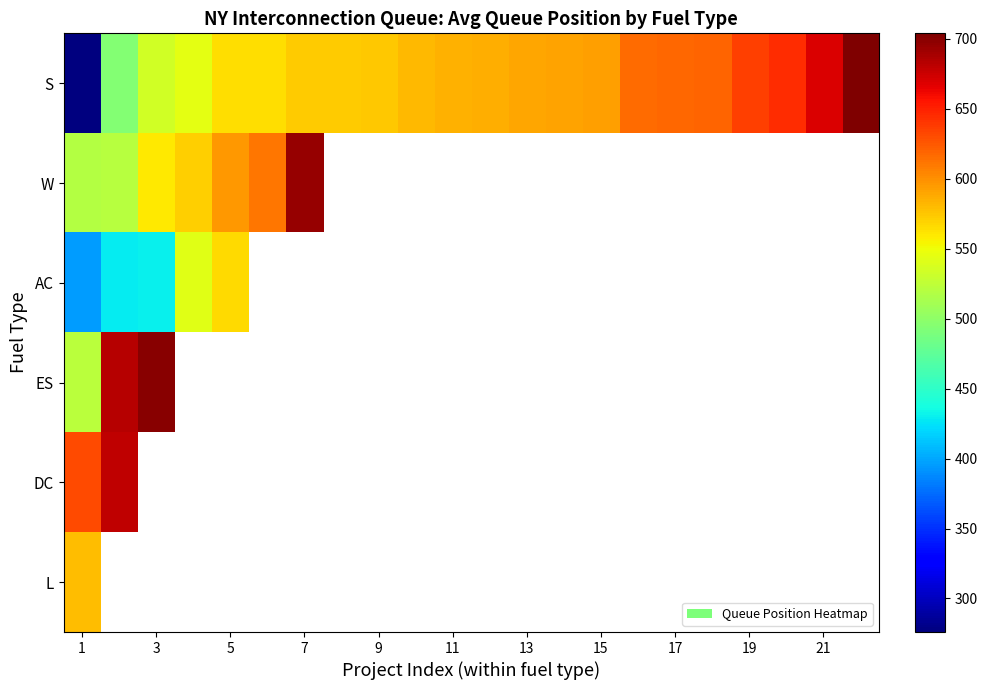

Rank the series by their maximum value, from lowest to highest.

AC, L, DC, W, ES, S